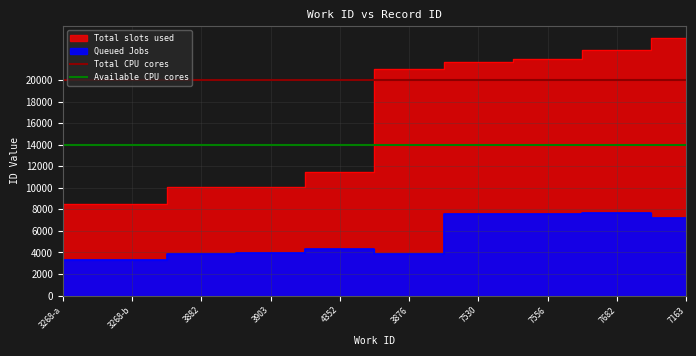

What is the value of the Available CPU cores point at the 1st from the left?

14000